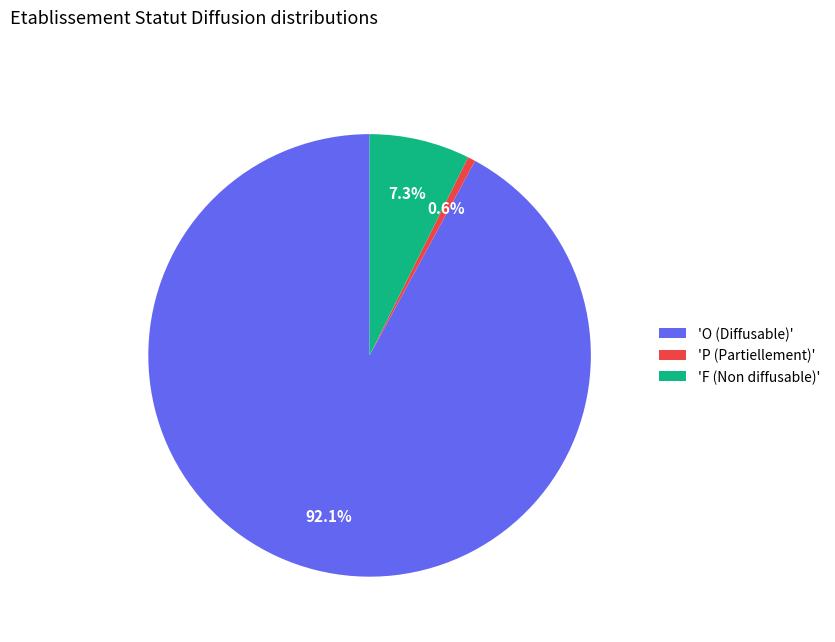

Does 'O (Diffusable)' represent more than half of the total?

Yes